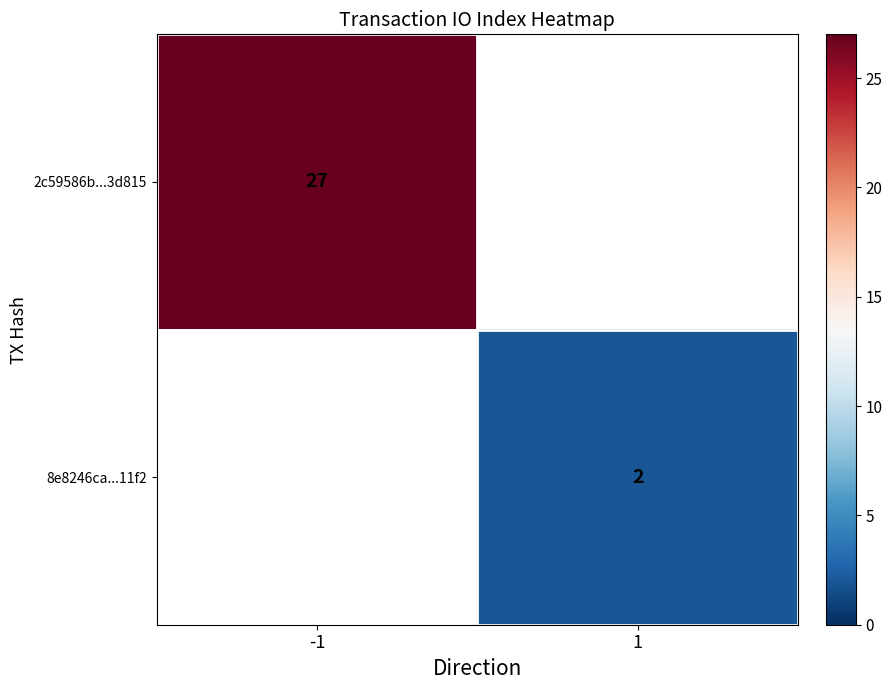

The 2c59586b...3d815 series shows 27 at -1. True or false?

True